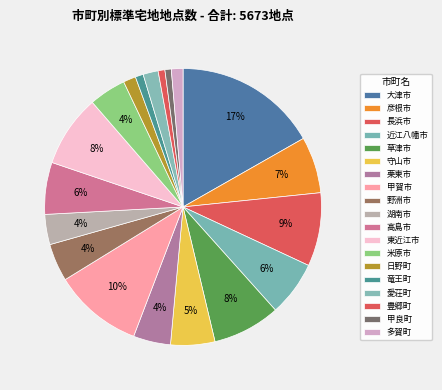

How many slices are in this pie chart?

19